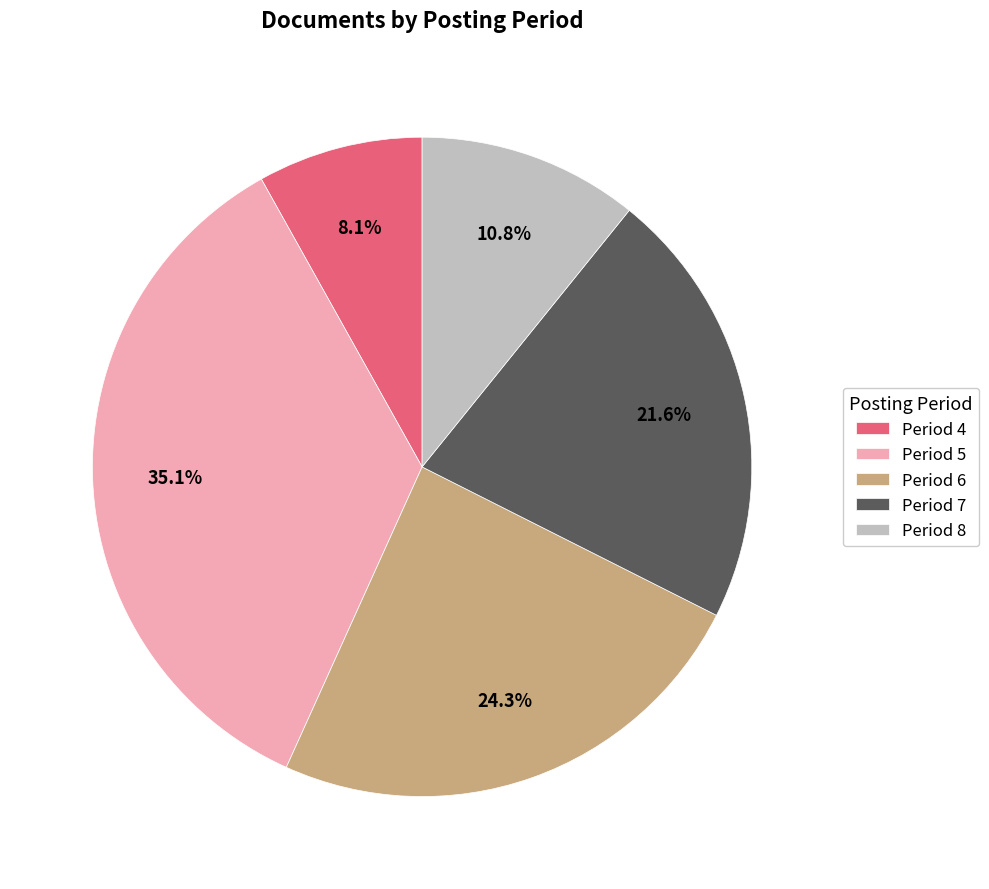

Rank the categories by value from lowest to highest.

Period 4, Period 8, Period 7, Period 6, Period 5